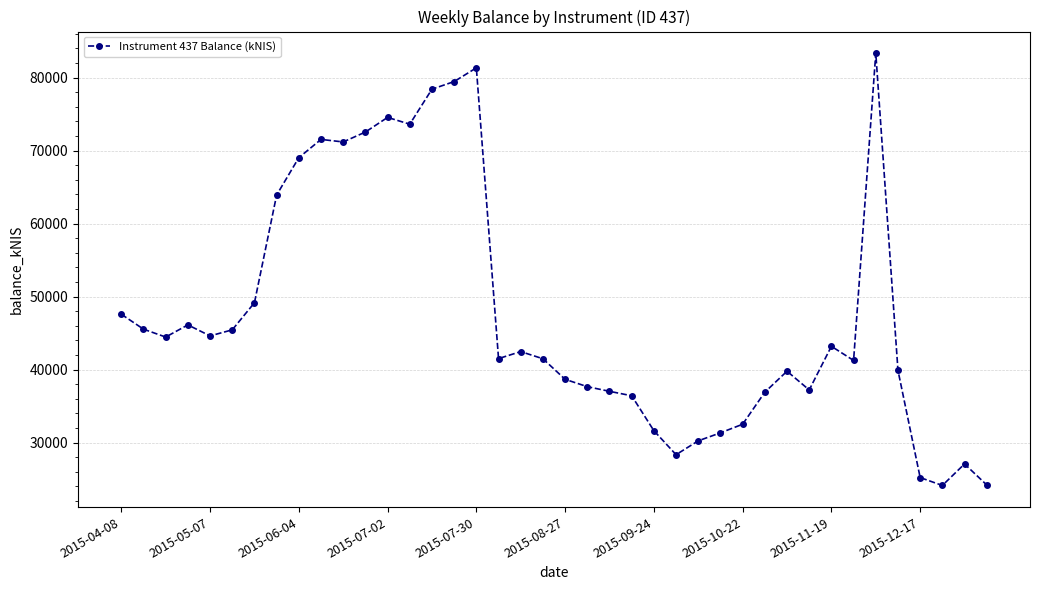

What is the average value?

47754.0